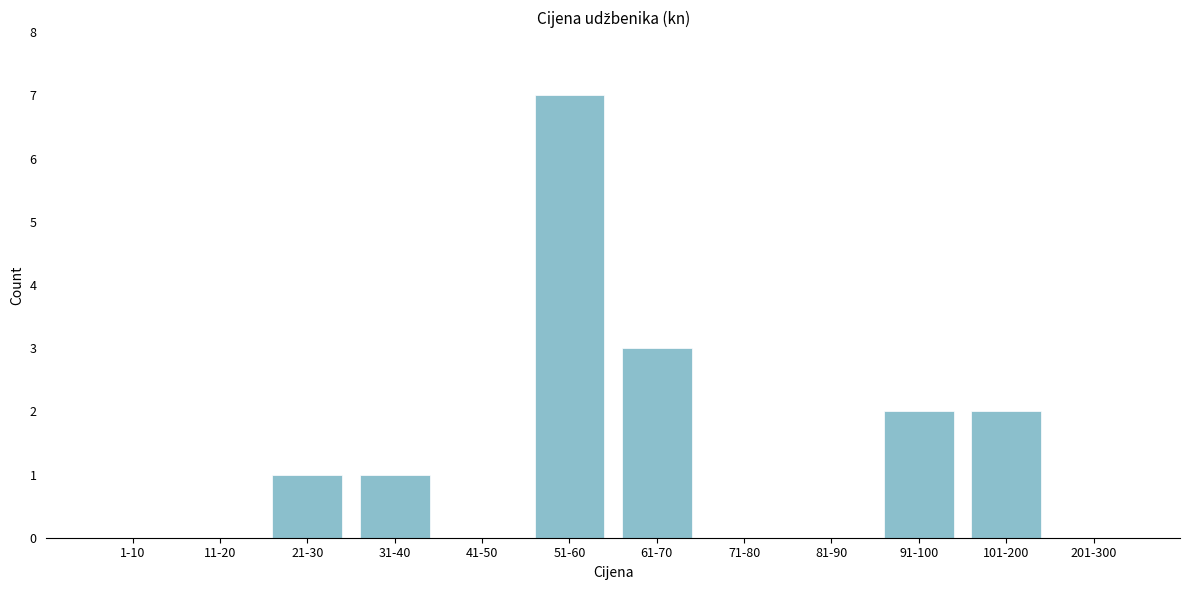

Reading left to right, list all the values displayed in this chart.

1-10=0	11-20=0	21-30=1	31-40=1	41-50=0	51-60=7	61-70=3	71-80=0	81-90=0	91-100=2	101-200=2	201-300=0